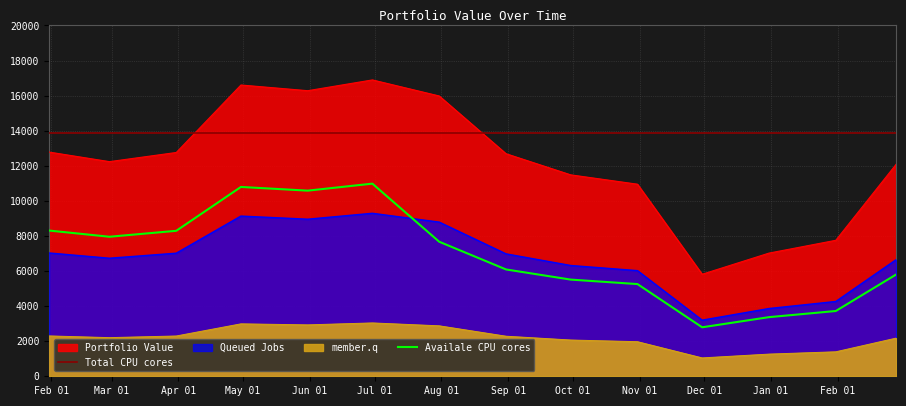

The value at 2019-01-31 is 2426.6. True or false?

False